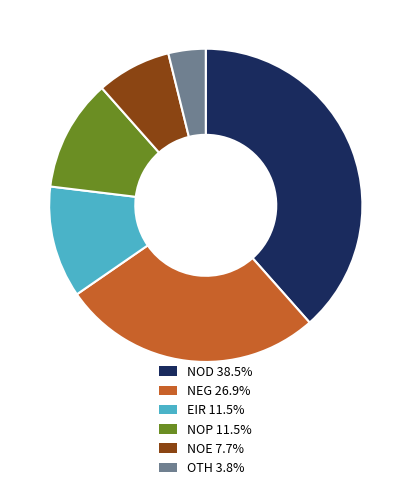

Is there any slice that represents more than half of the pie?

No